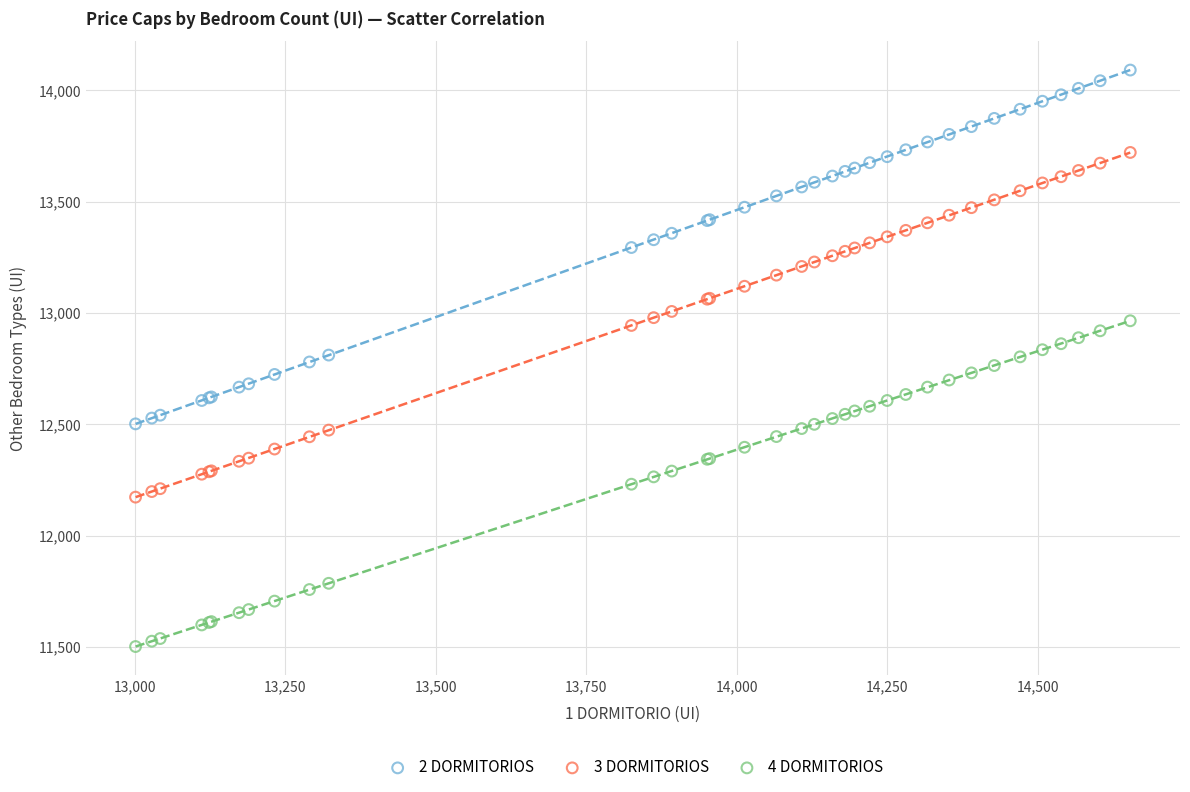

Which series contains the lowest Y value?

4 DORMITORIOS